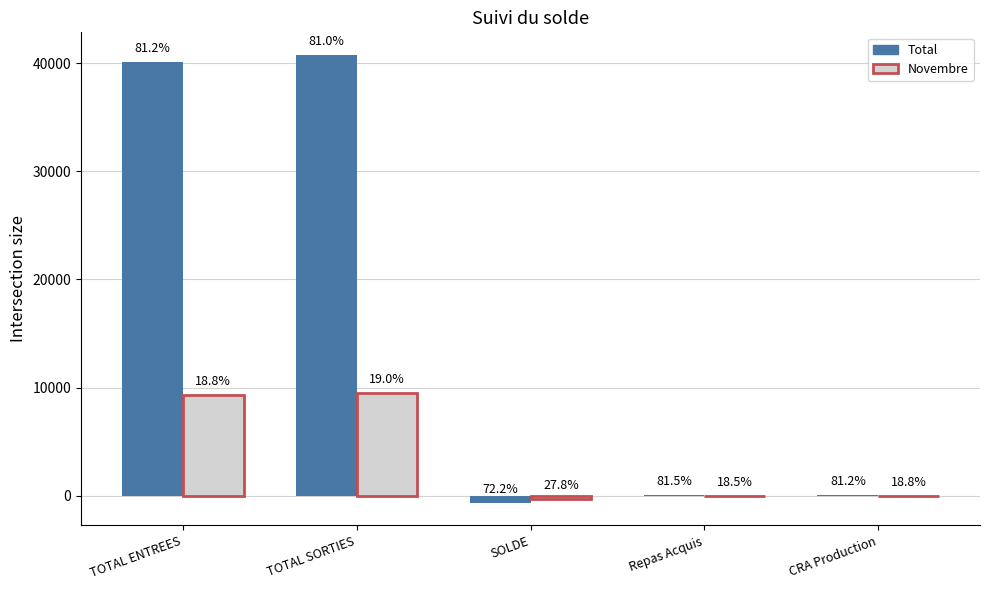

What is the maximum value for Total?

40775.5